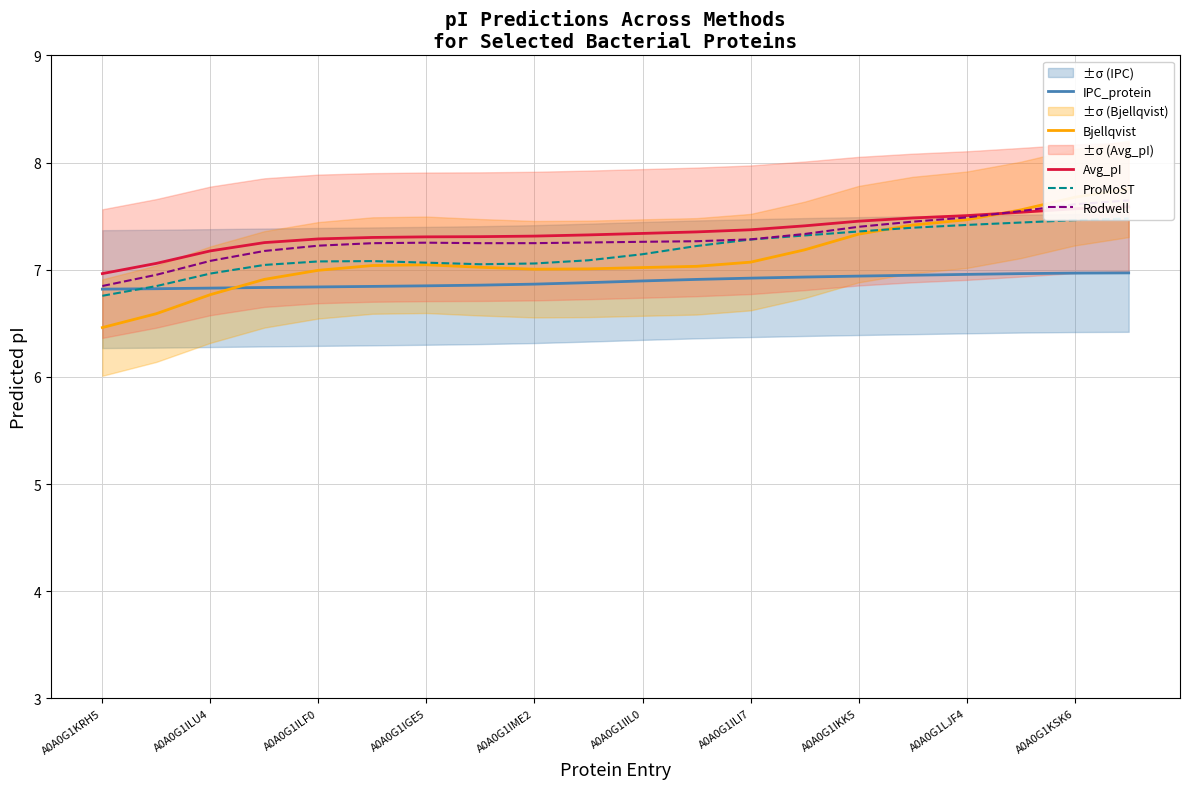

Does the chart have visible grid lines?

Yes